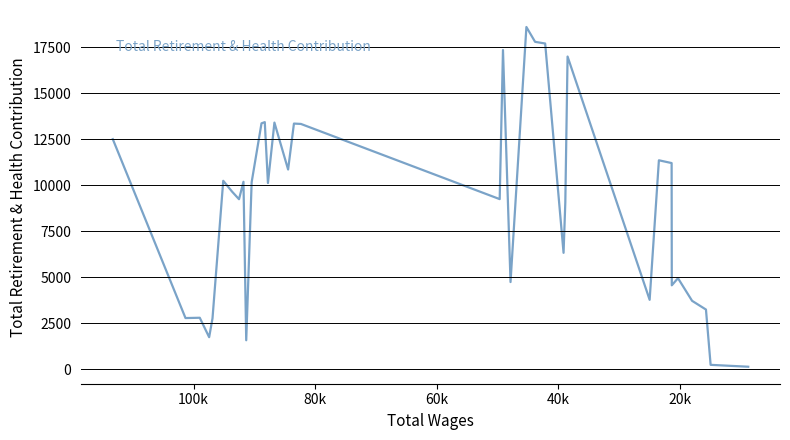

How many points are lower than both their immediate neighbors (excluding endpoints)?

11